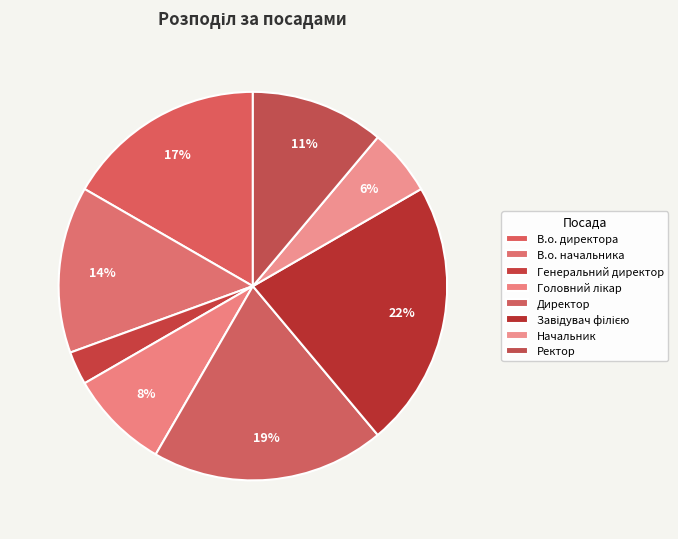

What is the smallest slice in the pie chart?

Генеральний директор